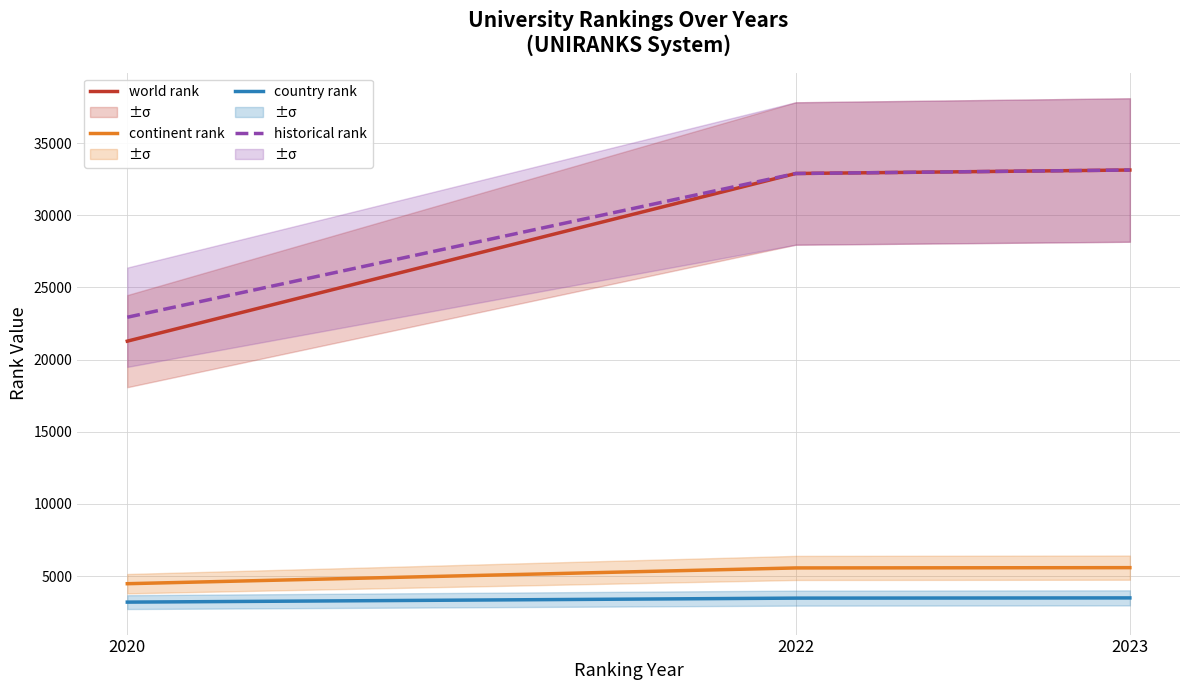

Where does the world rank series first go above 32898?

2023